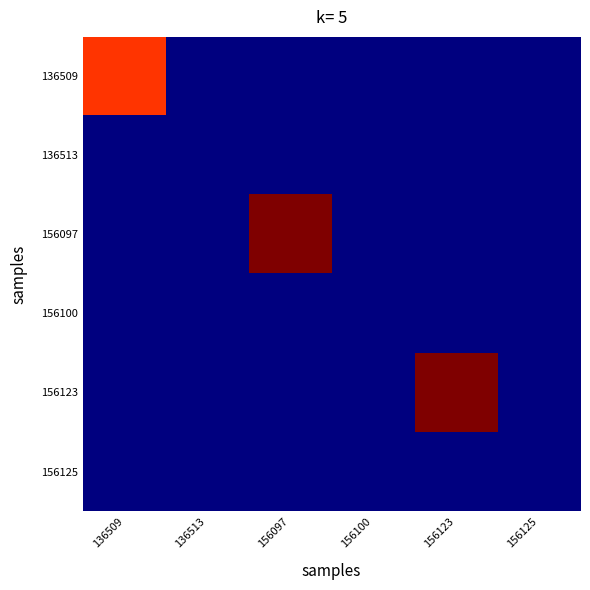

What is the difference between the highest and lowest values at 136509?

59177